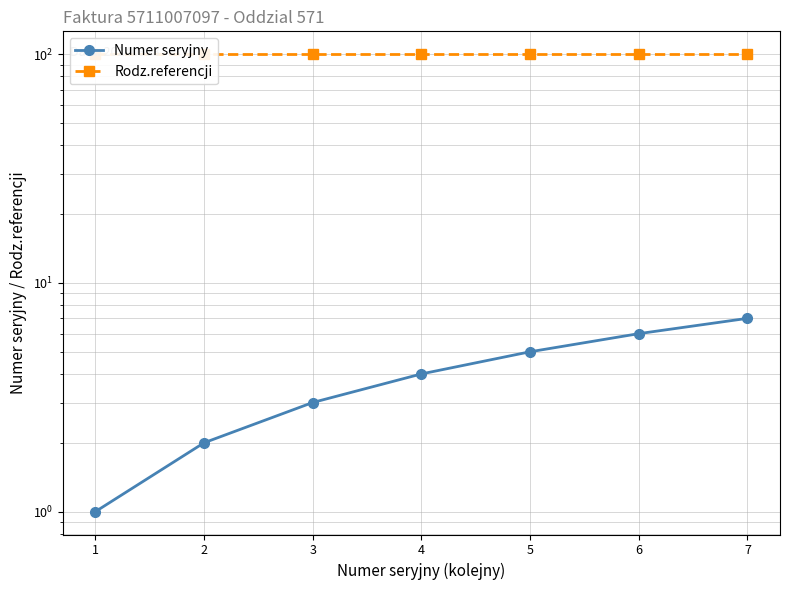

Rank the series by their maximum value, from highest to lowest.

Rodz.referencji, Numer seryjny